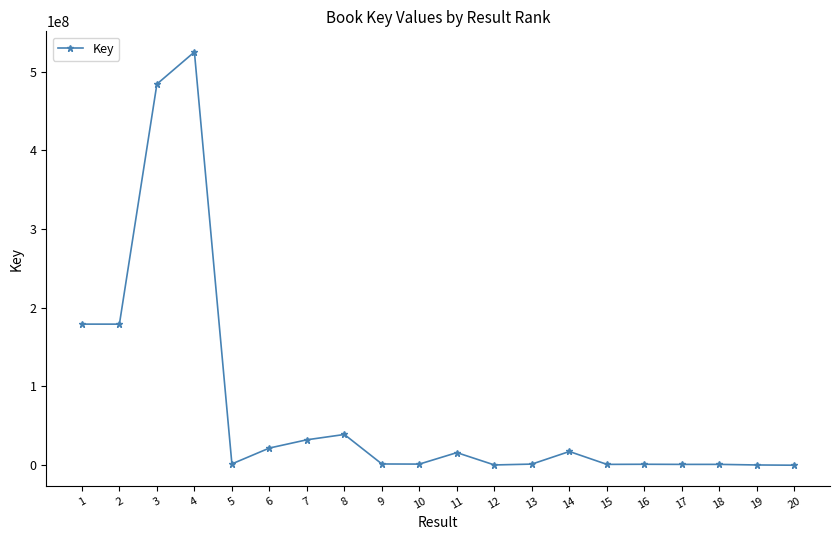

What is the average value?

75262642